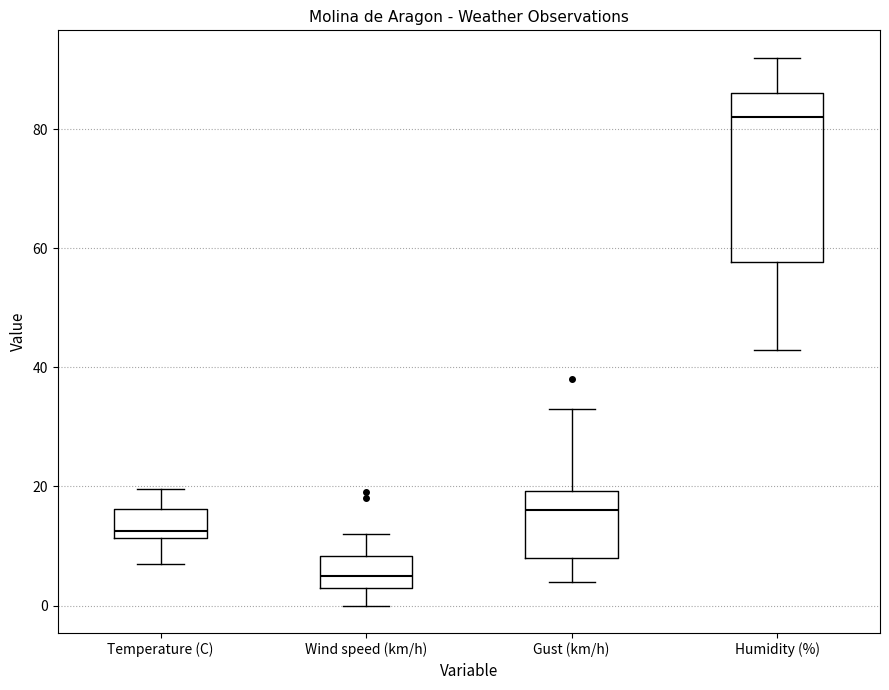

Comparing the boxes themselves (not the whiskers), which one is the tallest?

Humidity (%)